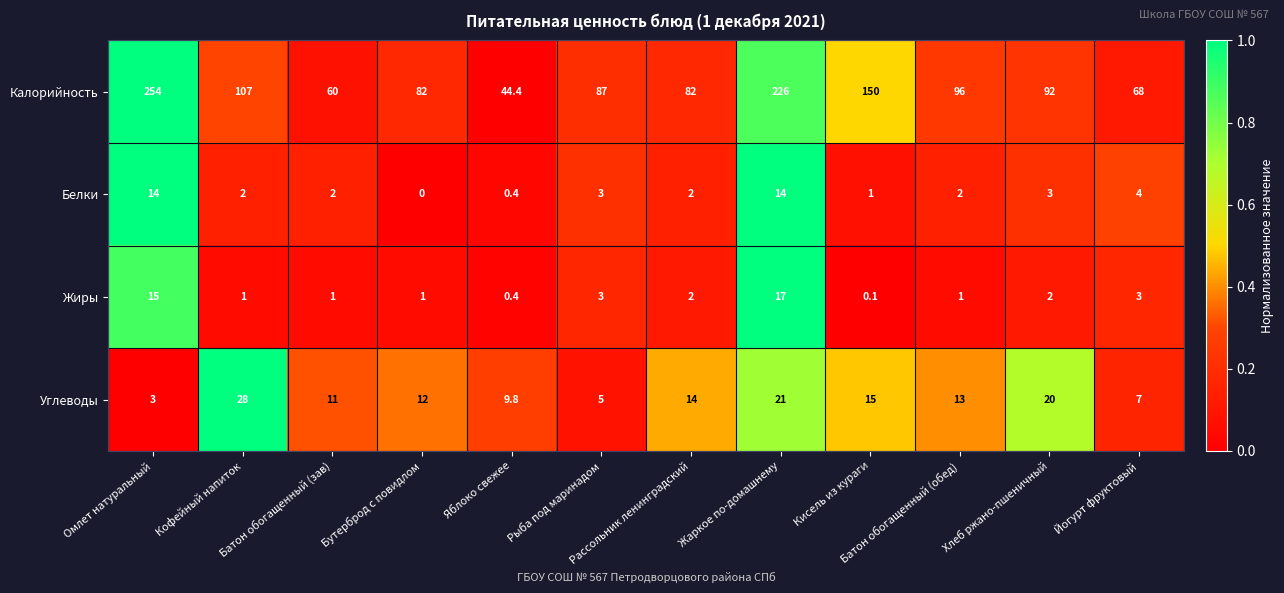

True or false: Калорийность has a value of 60.1 at Кофейный напиток.

False